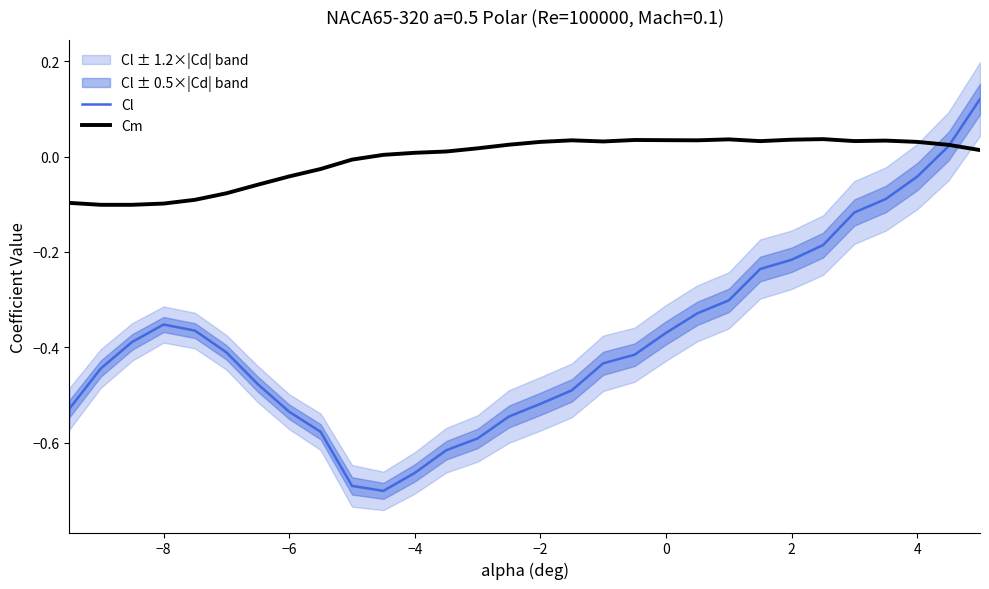

How many times do Cl and Cm cross each other?

1